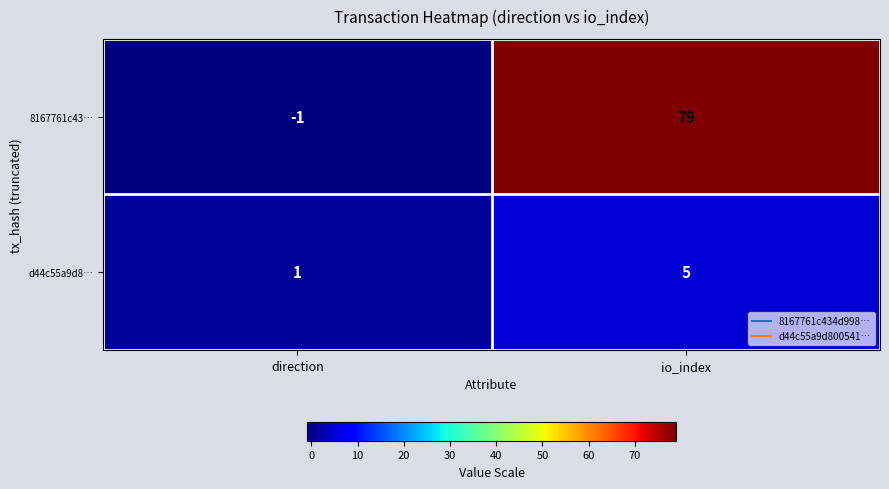

Rank the categories by d44c55a9d8… value from lowest to highest.

direction, io_index